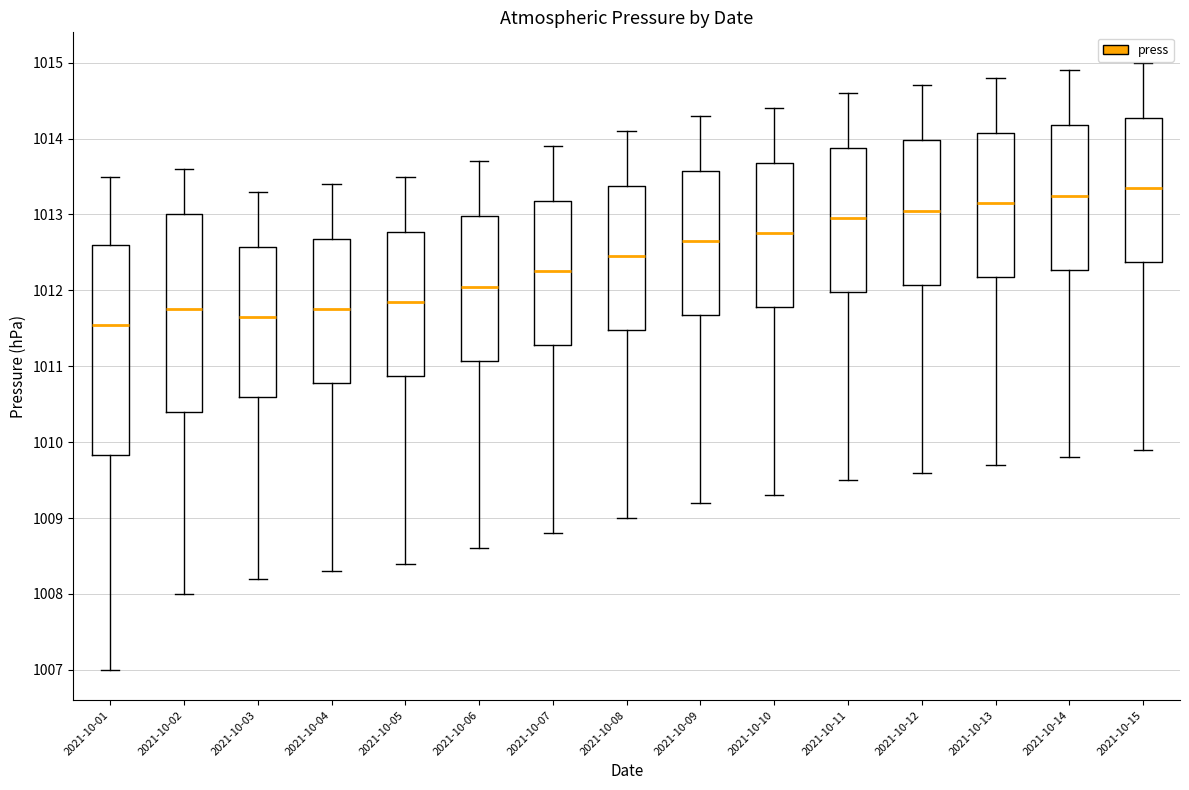

Reading left to right, read every box against the y-axis: the position of its median line, the range the box covers, and the ends of its whiskers. The values are not printed on the chart, so give them approximately, as read against the axis.

2021-10-01: median 1011.6, box 1009.8 to 1012.6, whiskers 1007.0 to 1013.5
2021-10-02: median 1011.8, box 1010.4 to 1013.0, whiskers 1008.0 to 1013.6
2021-10-03: median 1011.7, box 1010.6 to 1012.6, whiskers 1008.2 to 1013.3
2021-10-04: median 1011.8, box 1010.8 to 1012.7, whiskers 1008.3 to 1013.4
2021-10-05: median 1011.9, box 1010.9 to 1012.8, whiskers 1008.4 to 1013.5
2021-10-06: median 1012.1, box 1011.1 to 1013.0, whiskers 1008.6 to 1013.7
2021-10-07: median 1012.3, box 1011.3 to 1013.2, whiskers 1008.8 to 1013.9
2021-10-08: median 1012.5, box 1011.5 to 1013.4, whiskers 1009.0 to 1014.1
2021-10-09: median 1012.7, box 1011.7 to 1013.6, whiskers 1009.2 to 1014.3
2021-10-10: median 1012.8, box 1011.8 to 1013.7, whiskers 1009.3 to 1014.4
2021-10-11: median 1013.0, box 1012.0 to 1013.9, whiskers 1009.5 to 1014.6
2021-10-12: median 1013.1, box 1012.1 to 1014.0, whiskers 1009.6 to 1014.7
2021-10-13: median 1013.2, box 1012.2 to 1014.1, whiskers 1009.7 to 1014.8
2021-10-14: median 1013.3, box 1012.3 to 1014.2, whiskers 1009.8 to 1014.9
2021-10-15: median 1013.4, box 1012.4 to 1014.3, whiskers 1009.9 to 1015.0